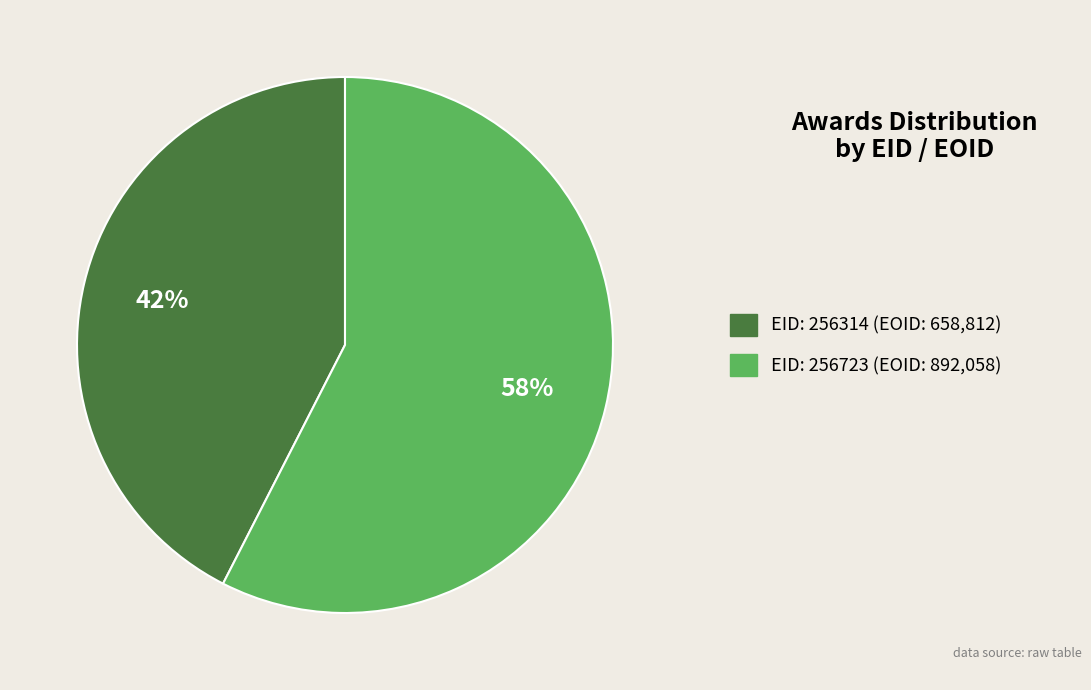

Does any single category account for the majority?

Yes